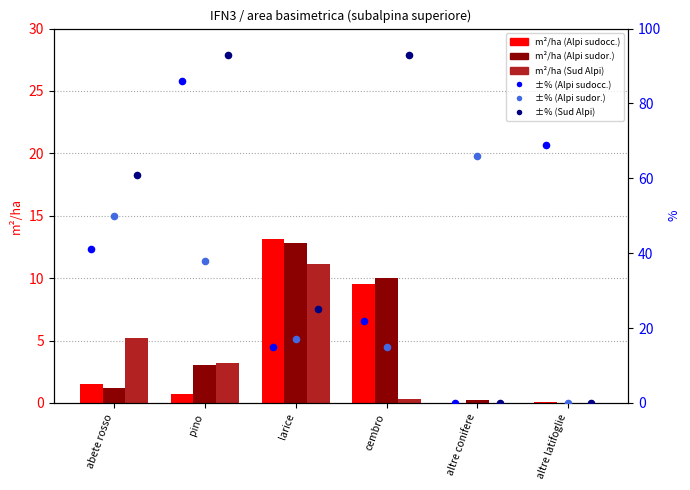

Which series reaches the minimum Y coordinate?

Alpi sudoccidentali (m²/ha)